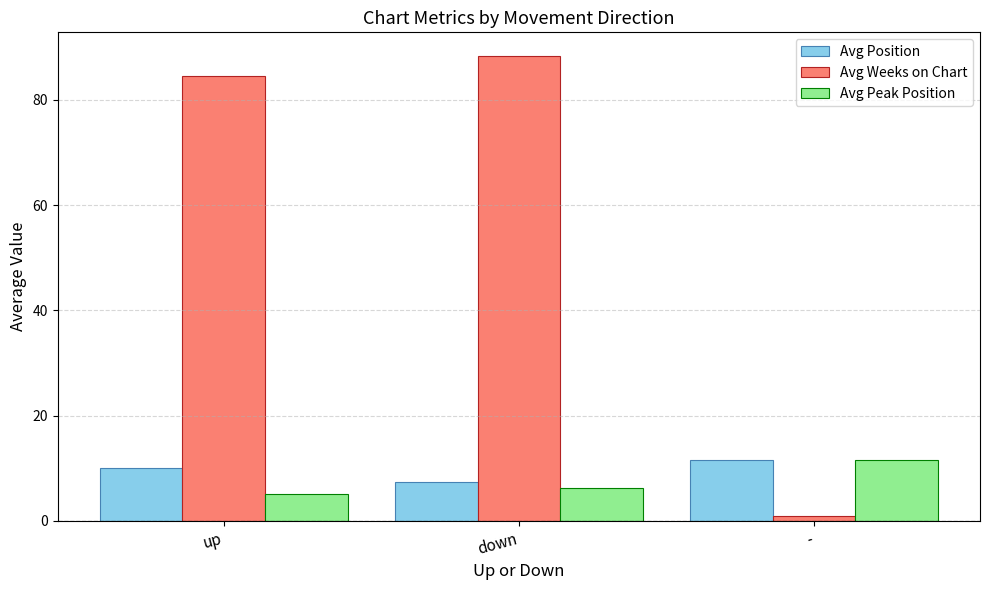

Between up and -, which series saw the biggest shift?

Avg Weeks on Chart